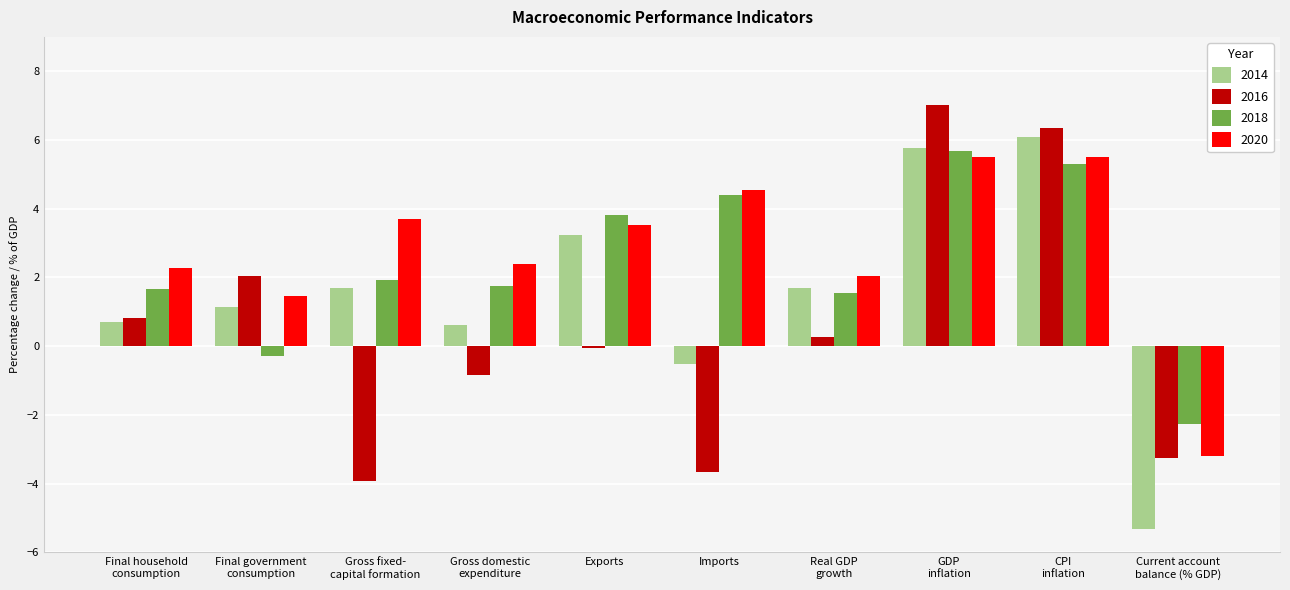

What is the sum of all 2014 values?

15.1